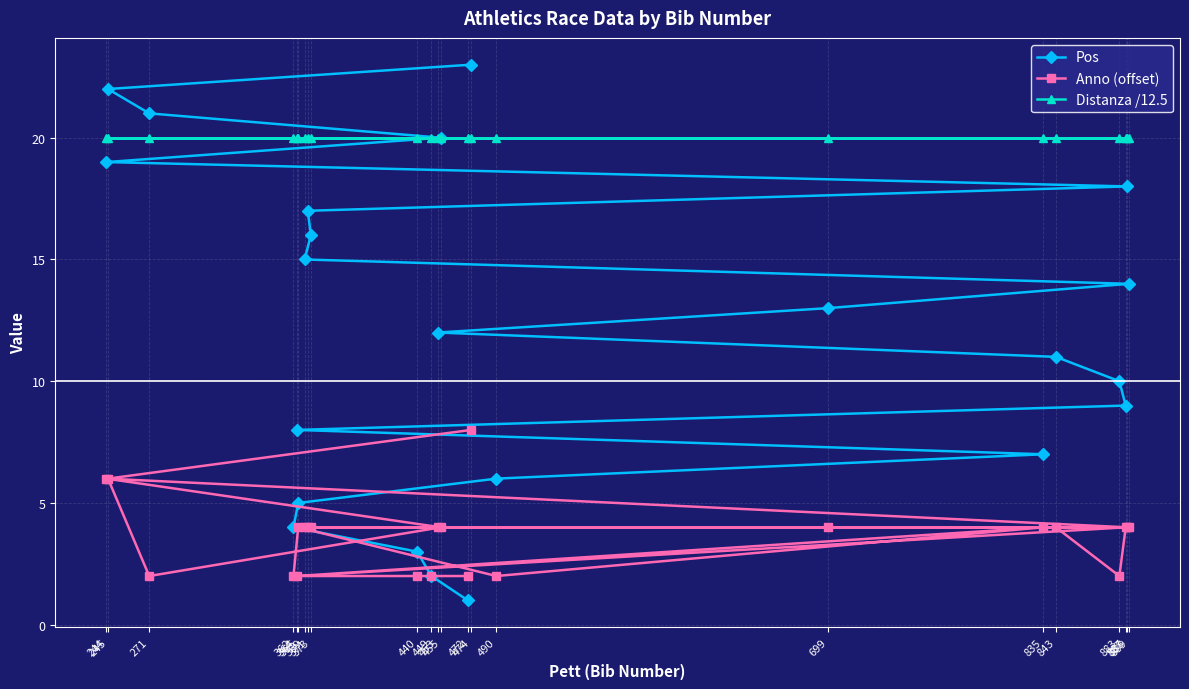

Rank the categories by Distanza /12.5 value from highest to lowest.

472, 449, 440, 362, 365, 490, 835, 364, 887, 883, 843, 453, 699, 889, 369, 373, 371, 888, 244, 455, 271, 245, 474